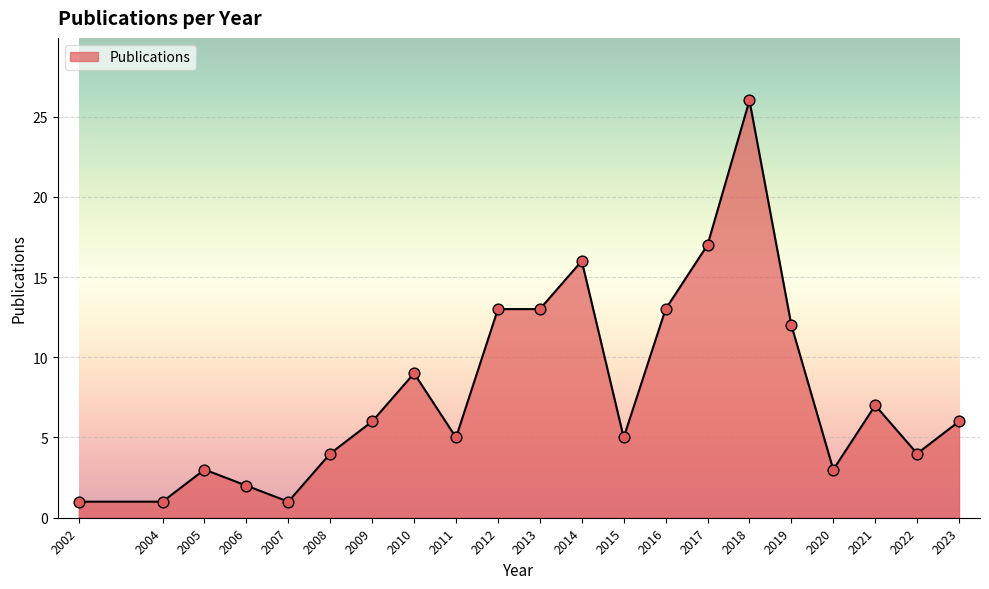

Approximately how many times larger is the value at 2010 compared to 2015?

1.8